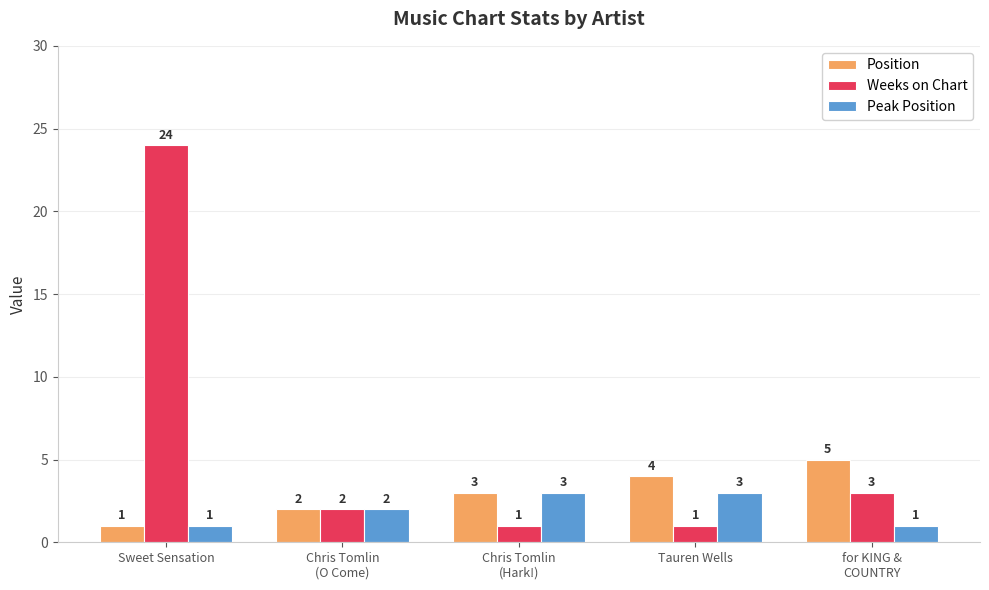

What is the difference between the Position values at Chris Tomlin
(O Come) and Chris Tomlin
(Hark!)?

1